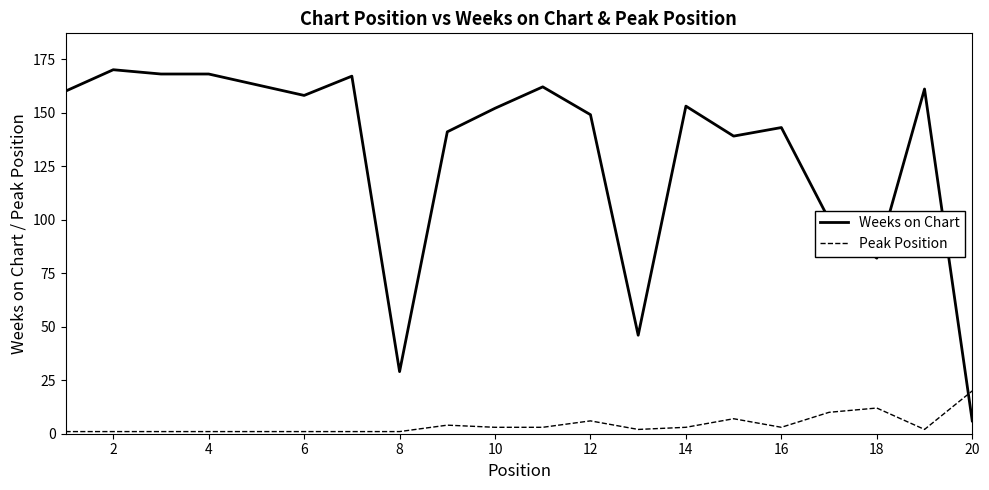

Which series ends up on top after the final intersection of Peak Position and Weeks on Chart?

Peak Position